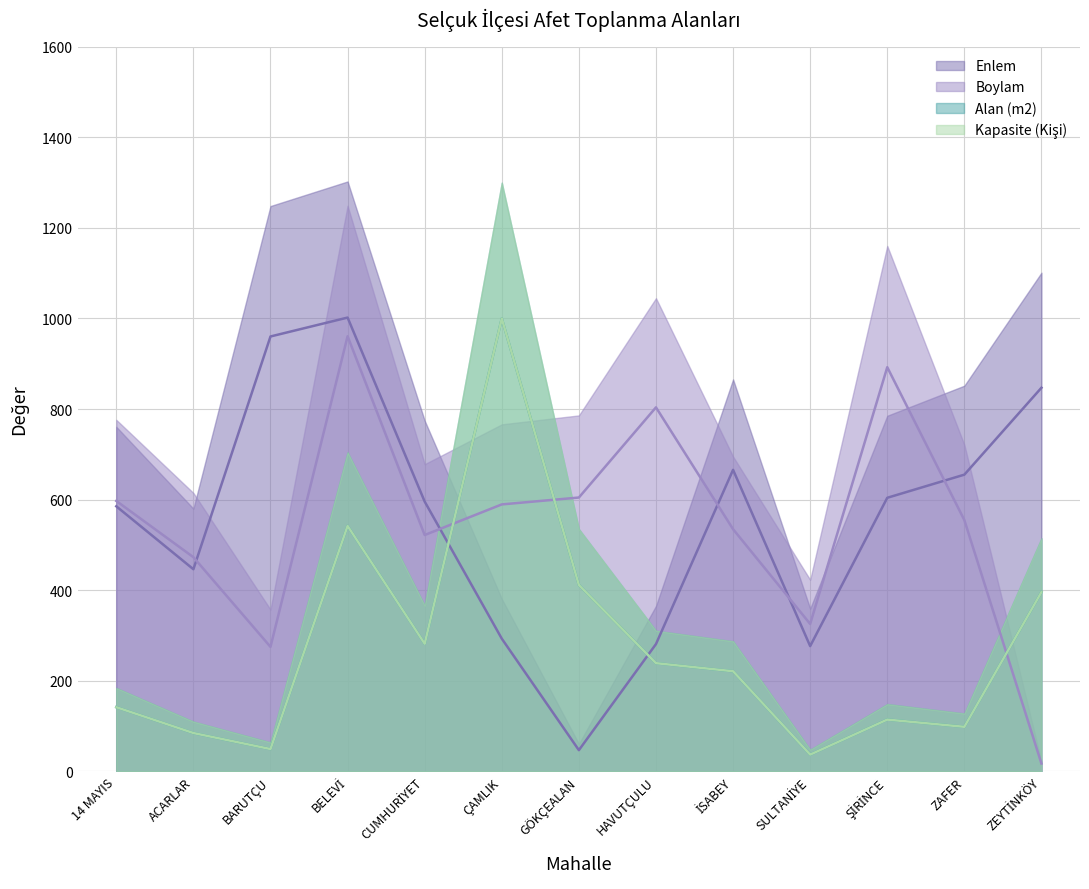

At GÖKÇEALAN, list the series in order from largest to smallest.

Boylam, Alan (m2), Kapasite (Kişi), Enlem